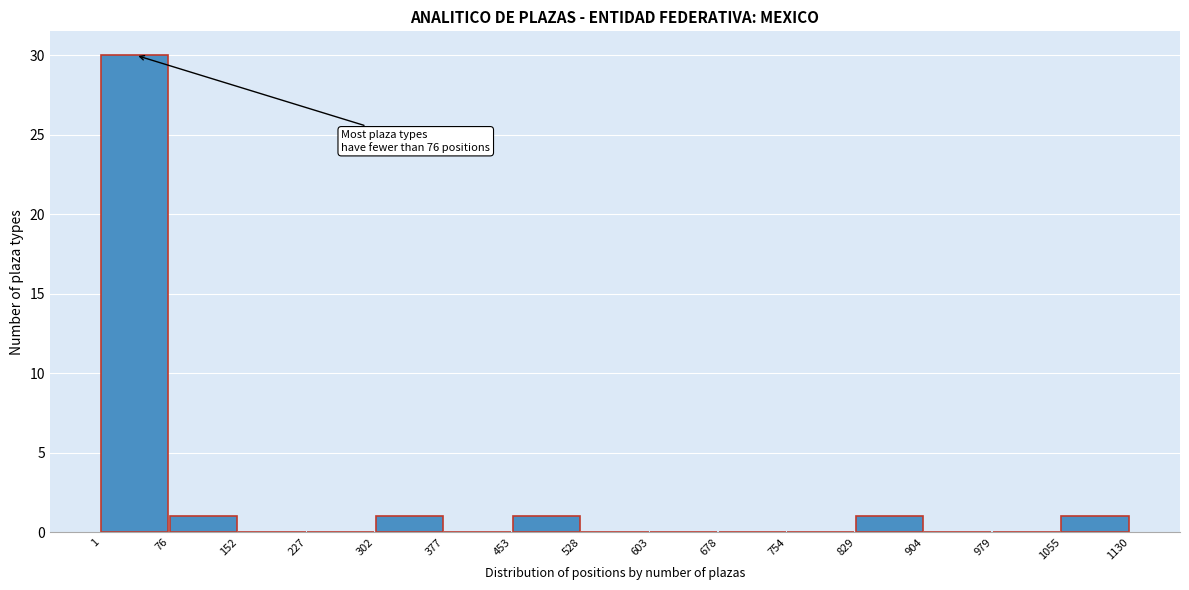

Which range on the x-axis has the tallest bar?

1 to 76